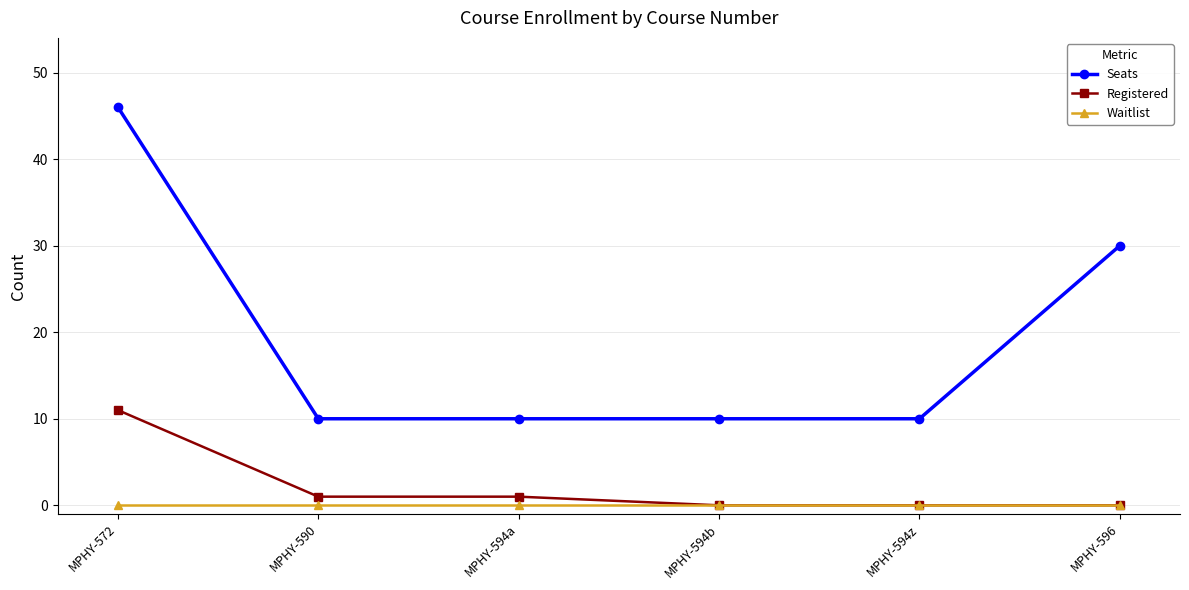

What value does the Registered series have at MPHY-594a?

1